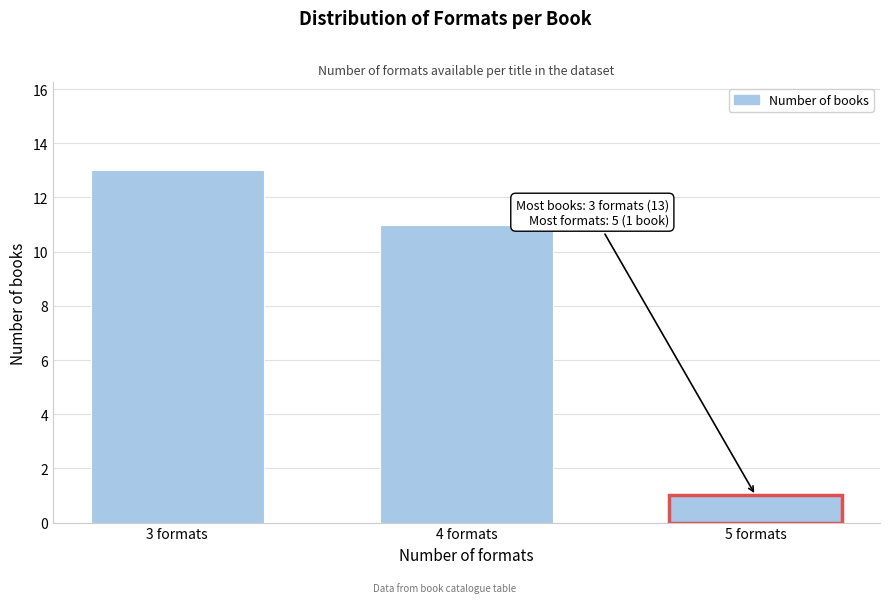

Reading right to left, transcribe all the data shown in this chart.

5 formats=1	4 formats=11	3 formats=13